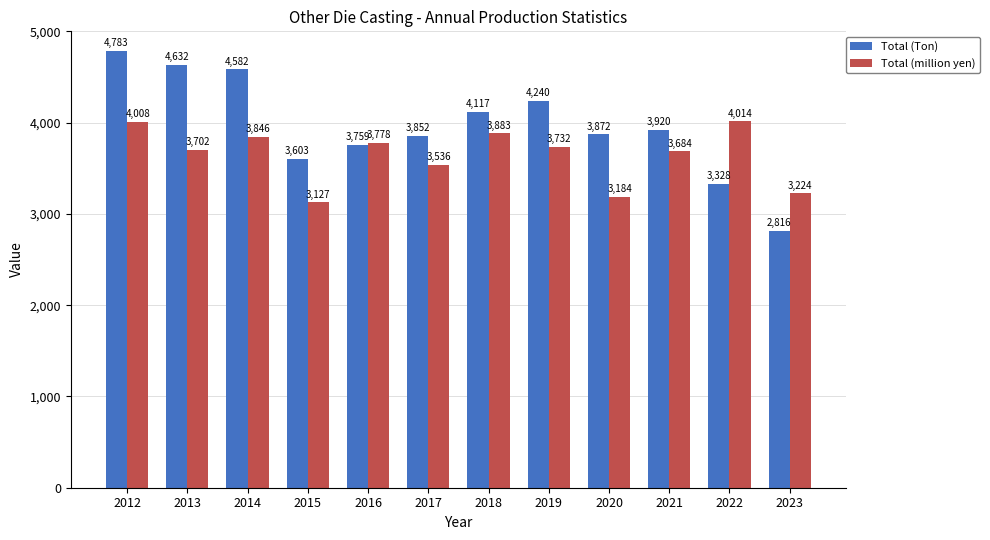

True or false: Total (million yen) has a value of 3702.0 at 2013.

True